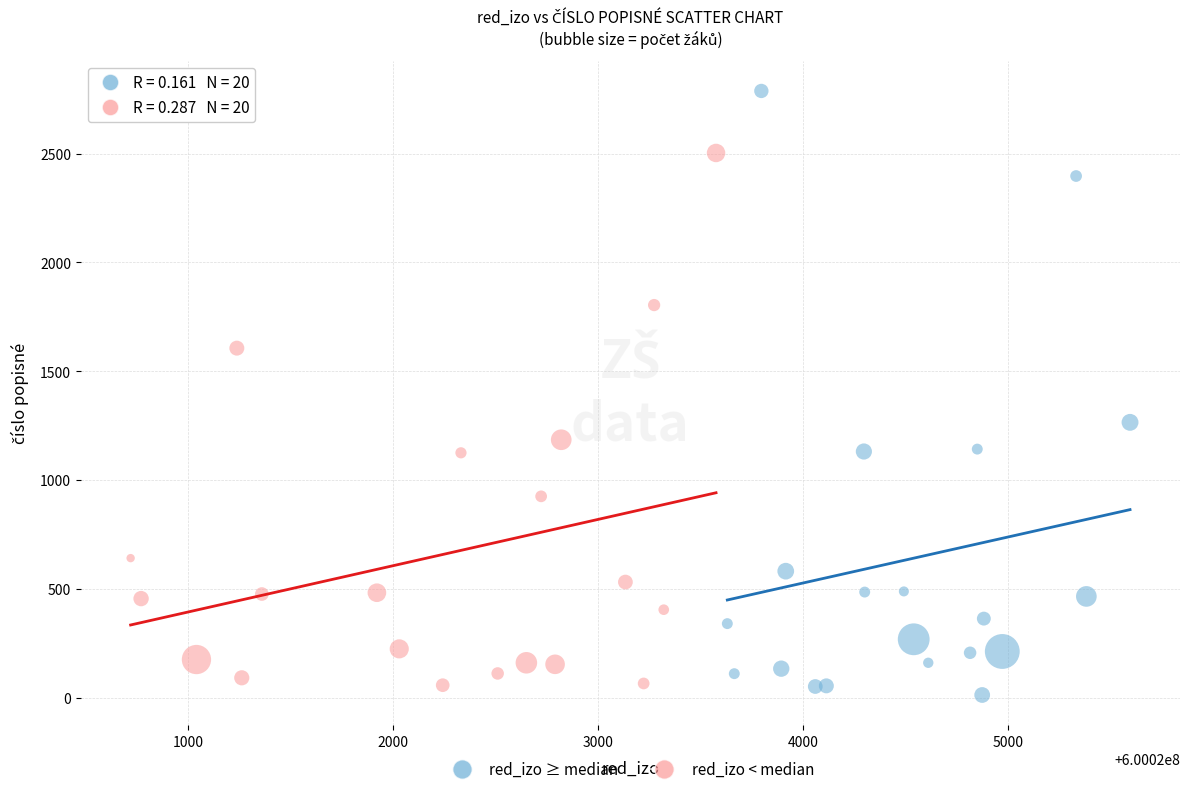

Which series has the widest spread of Y values?

red_izo ≥ median